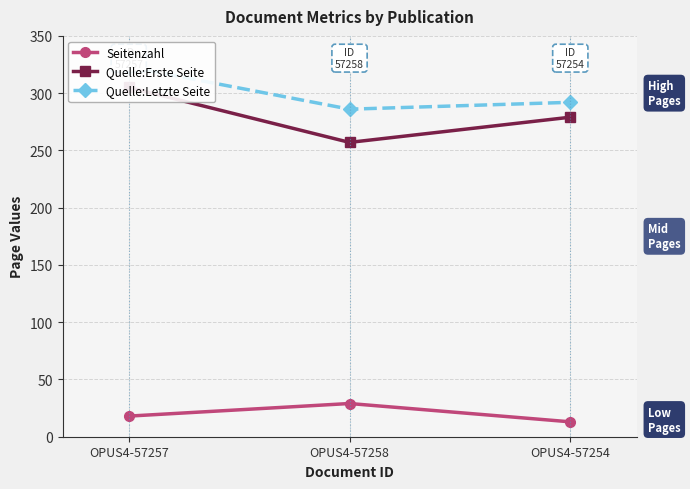

Between OPUS4-57254 and OPUS4-57257, which is larger?

OPUS4-57257